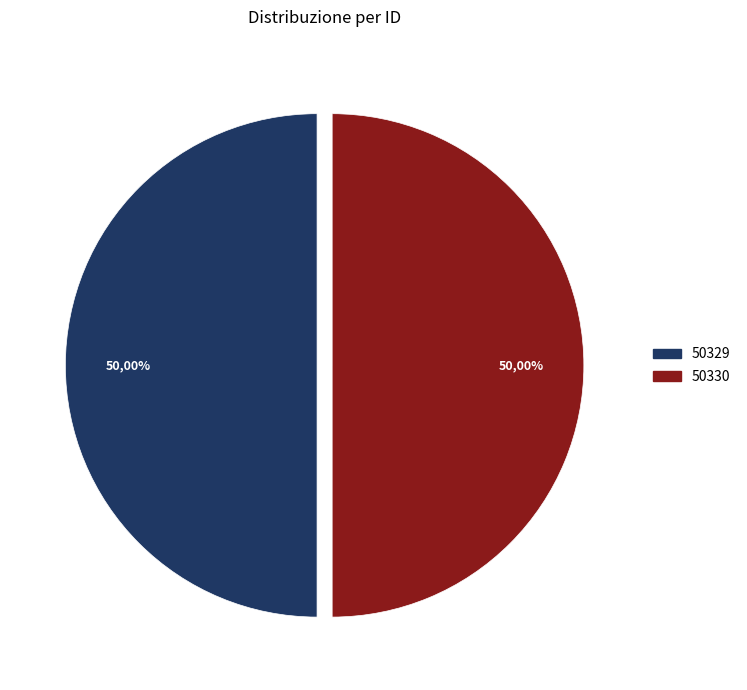

What percentage do 13 and 50330 together represent?

50.0%